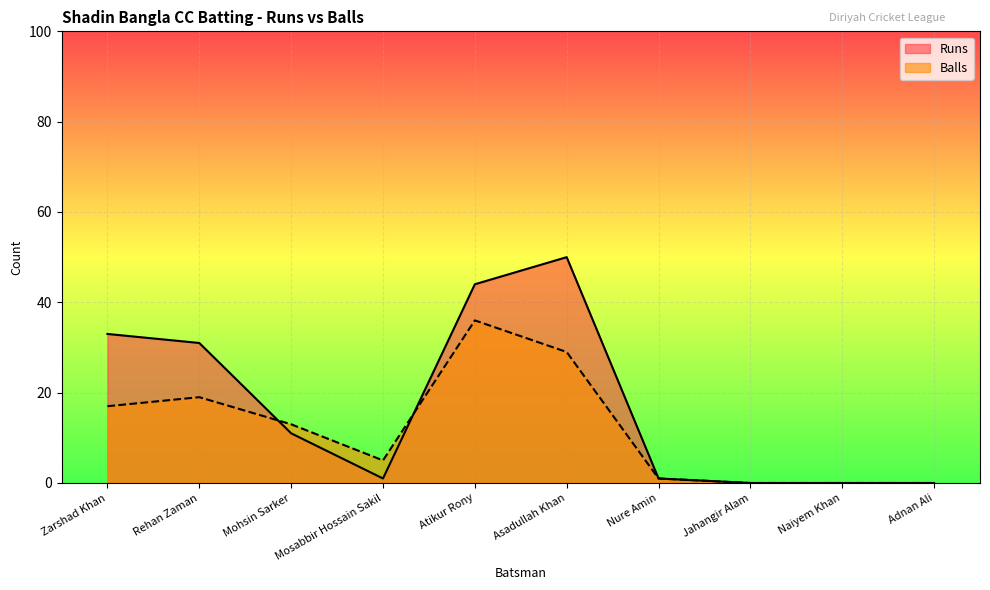

What is the label of the 8th point from the left?

Jahangir Alam